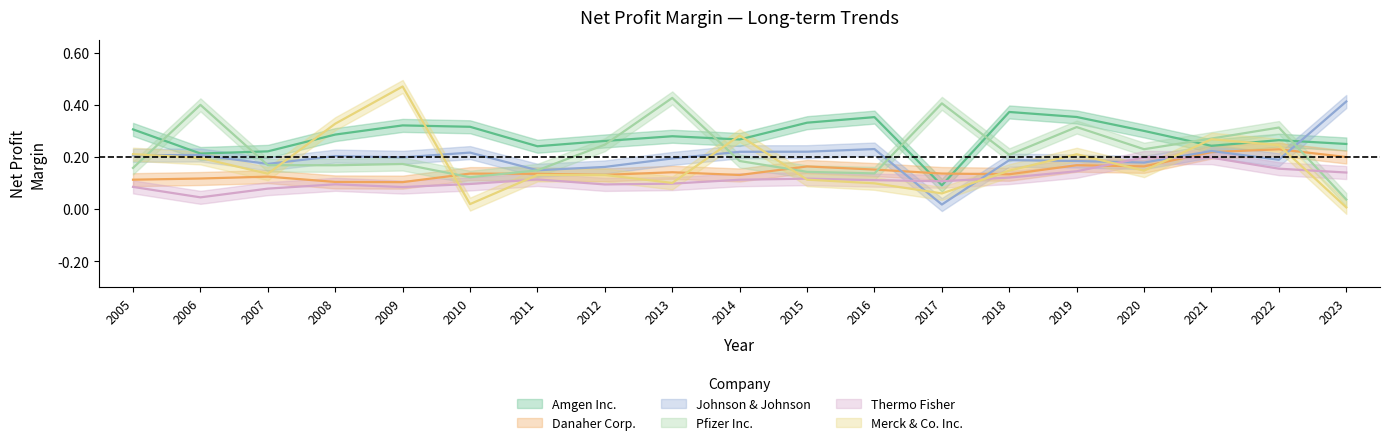

What is the difference between the second highest and second lowest values in the Thermo Fisher series?

0.1